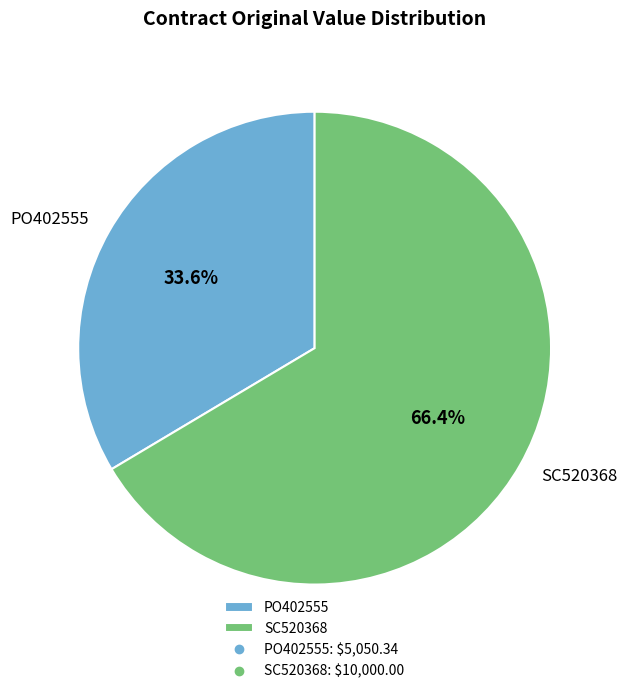

Which category has the biggest portion of the pie?

SC520368